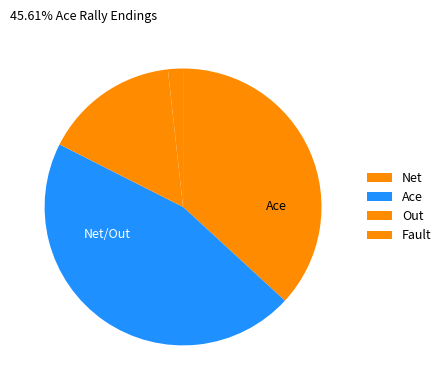

Which category has the smallest portion of the pie?

Fault